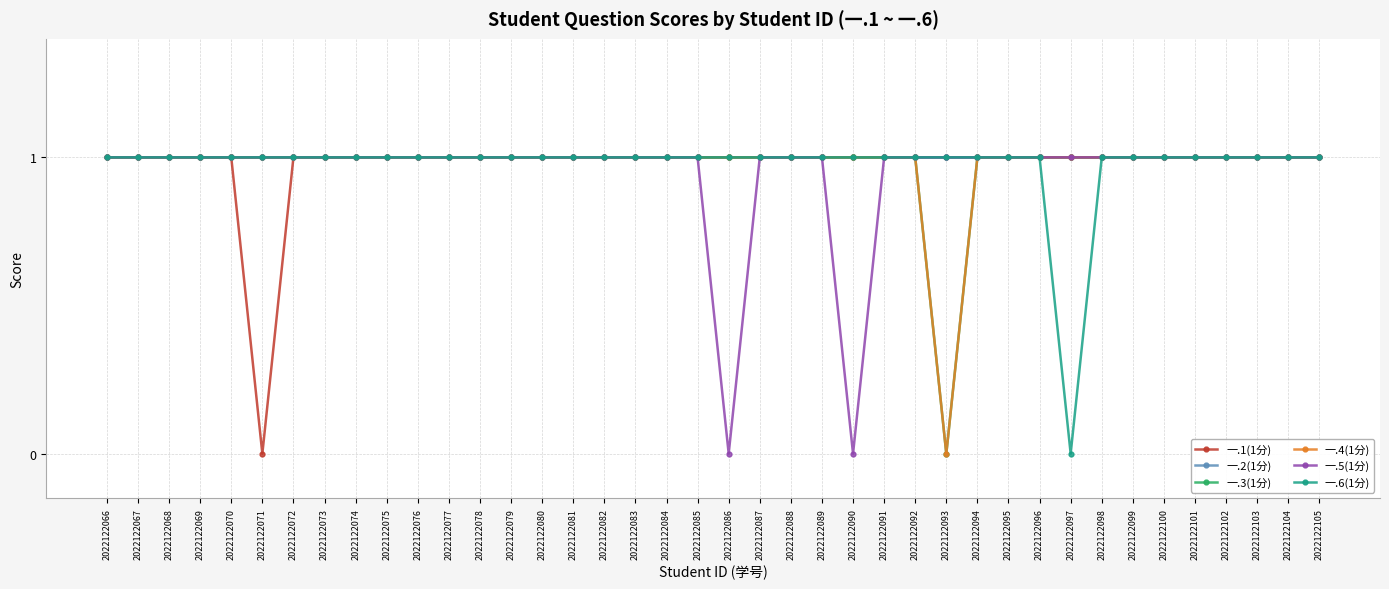

Is this an area chart (filled region under the line)?

No